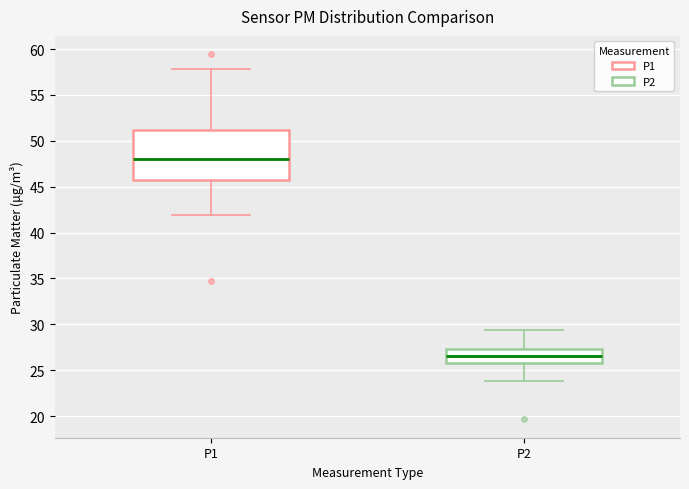

Comparing the boxes themselves (not the whiskers), which one is the tallest?

P1